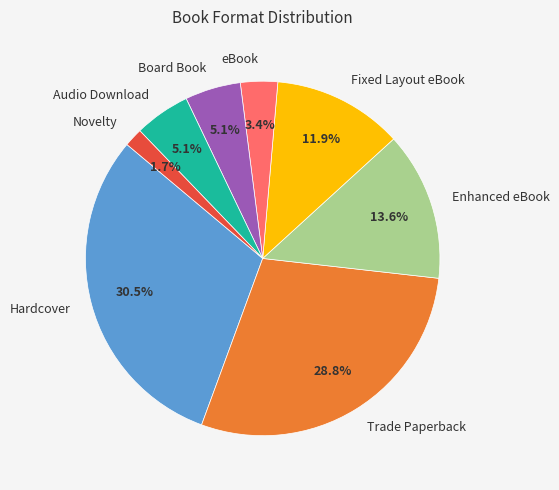

To the nearest percent, what is the combined percentage of eBook and Hardcover?

34%